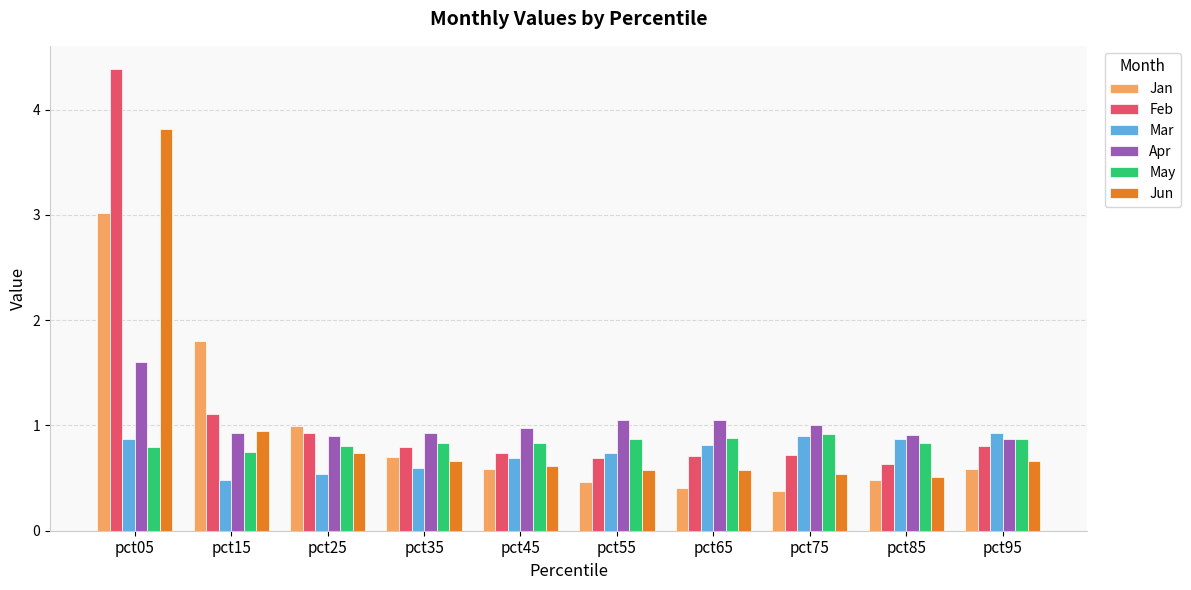

The Mar series shows 0.5 at pct65. True or false?

False